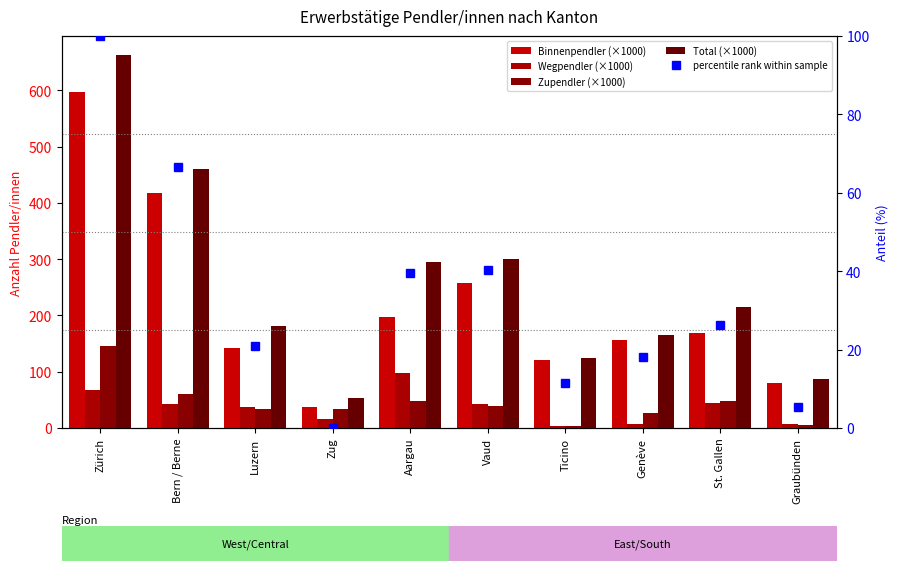

What value does the Binnenpendler (×1000) series have at Zug?

37.9